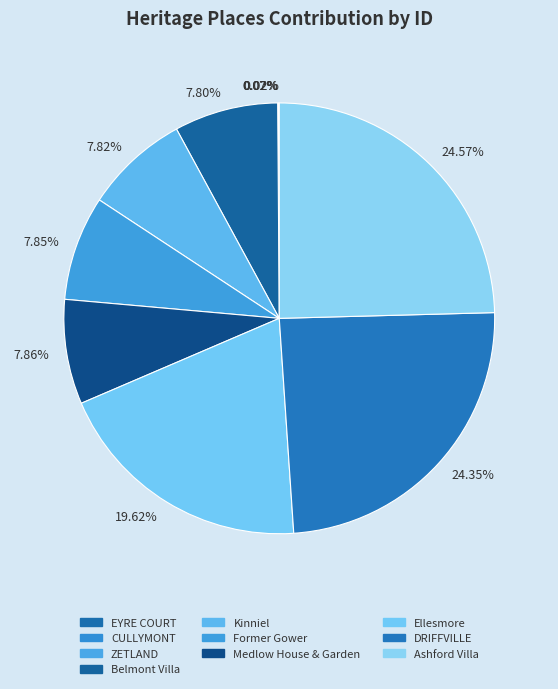

What percentage is the Belmont Villa slice, to the nearest percent?

8%